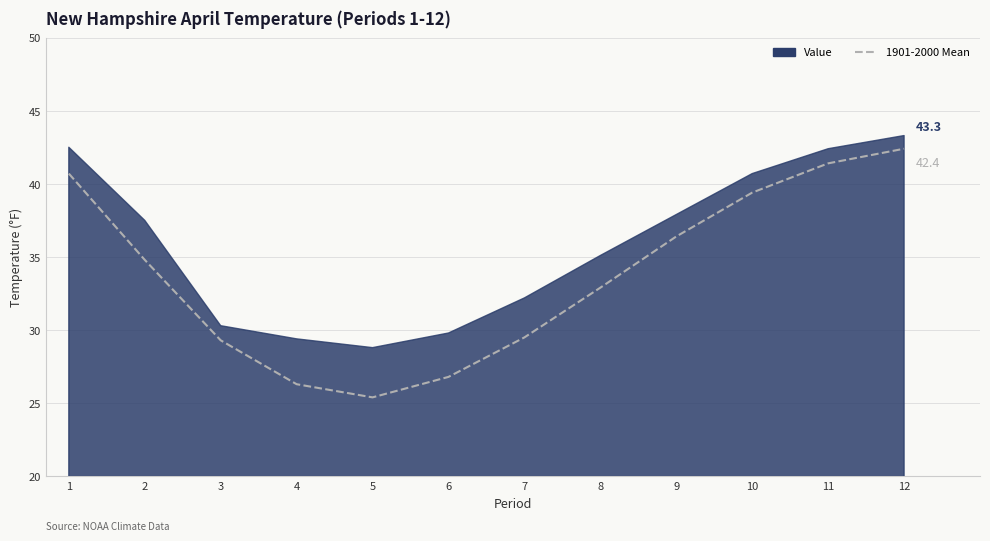

True or false: there are more than 1 points higher than both neighbors.

False